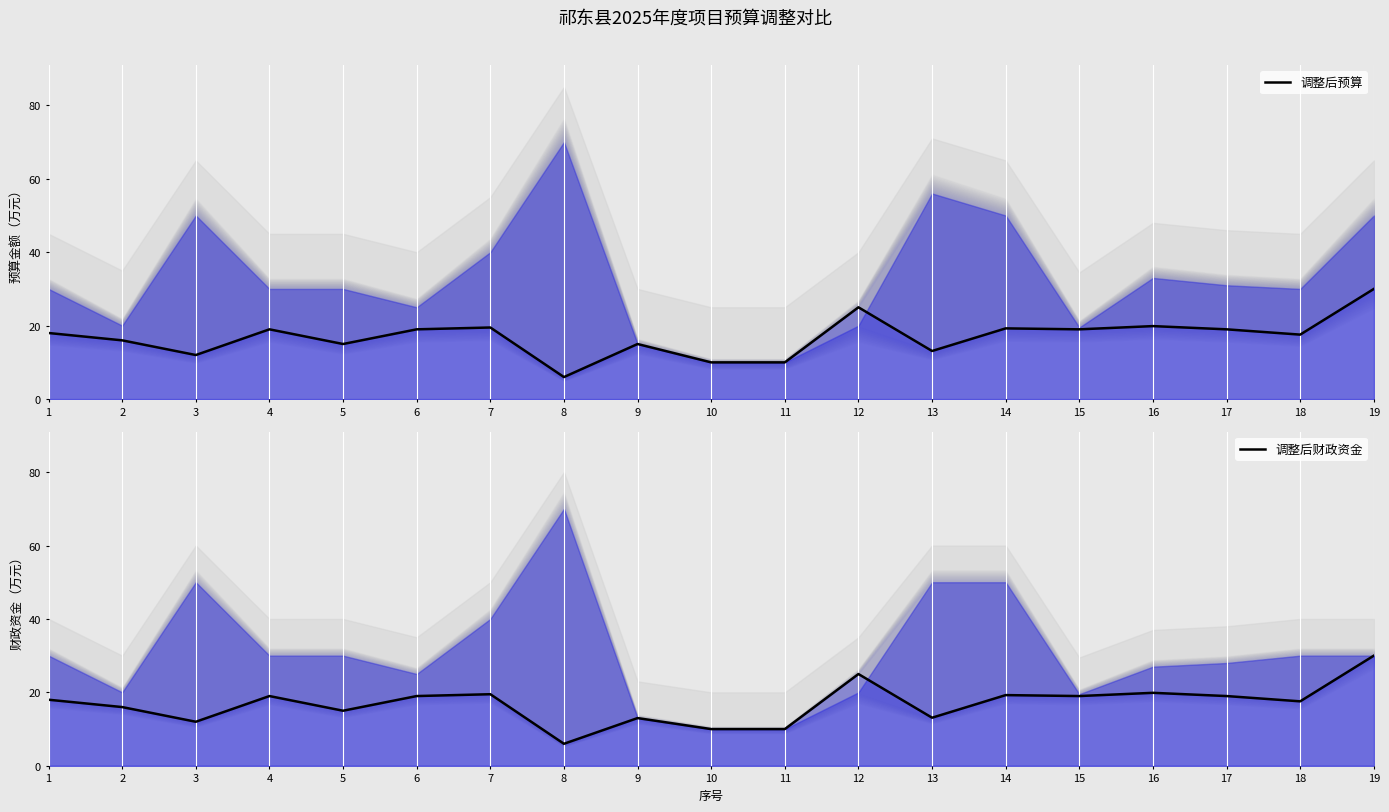

What is the sum of all 调整后财政资金 values?

320.3